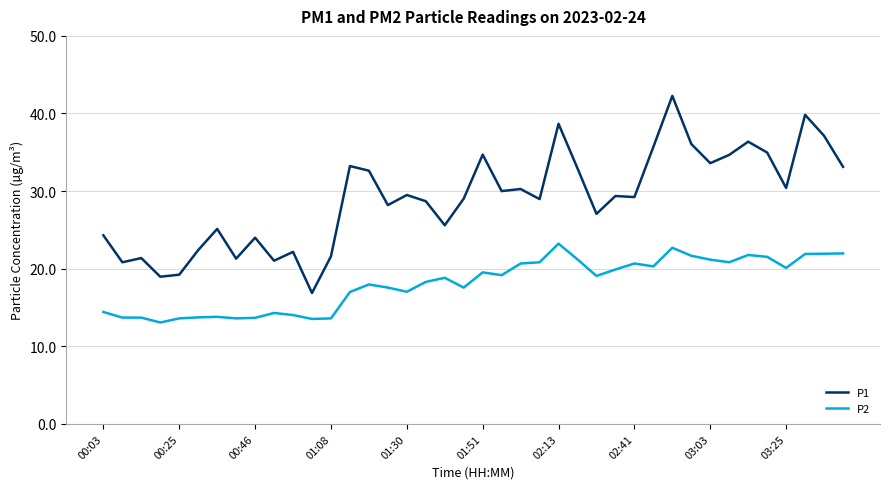

What is the minimum value for P1?

16.9